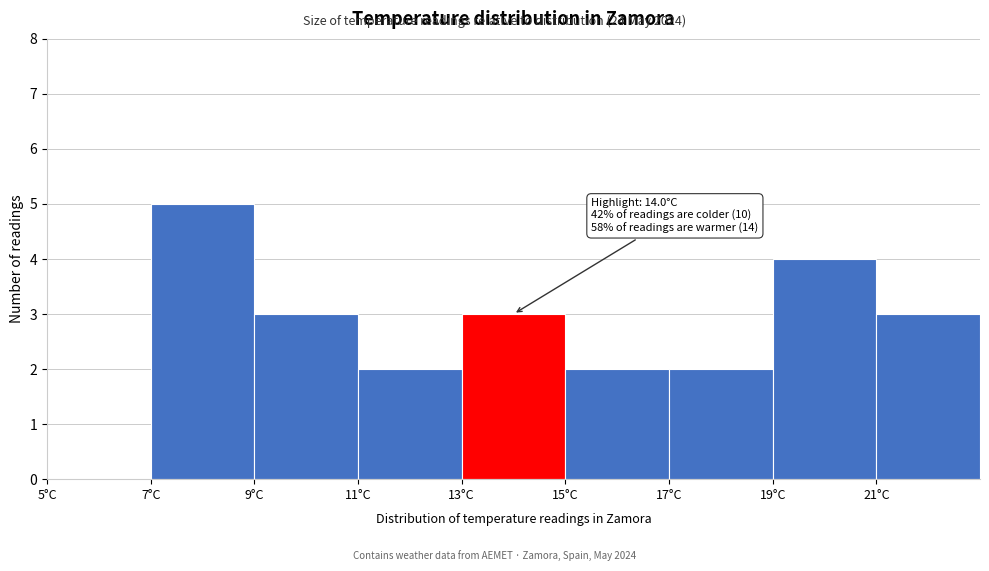

Which range on the x-axis has the tallest bar?

7 to 9